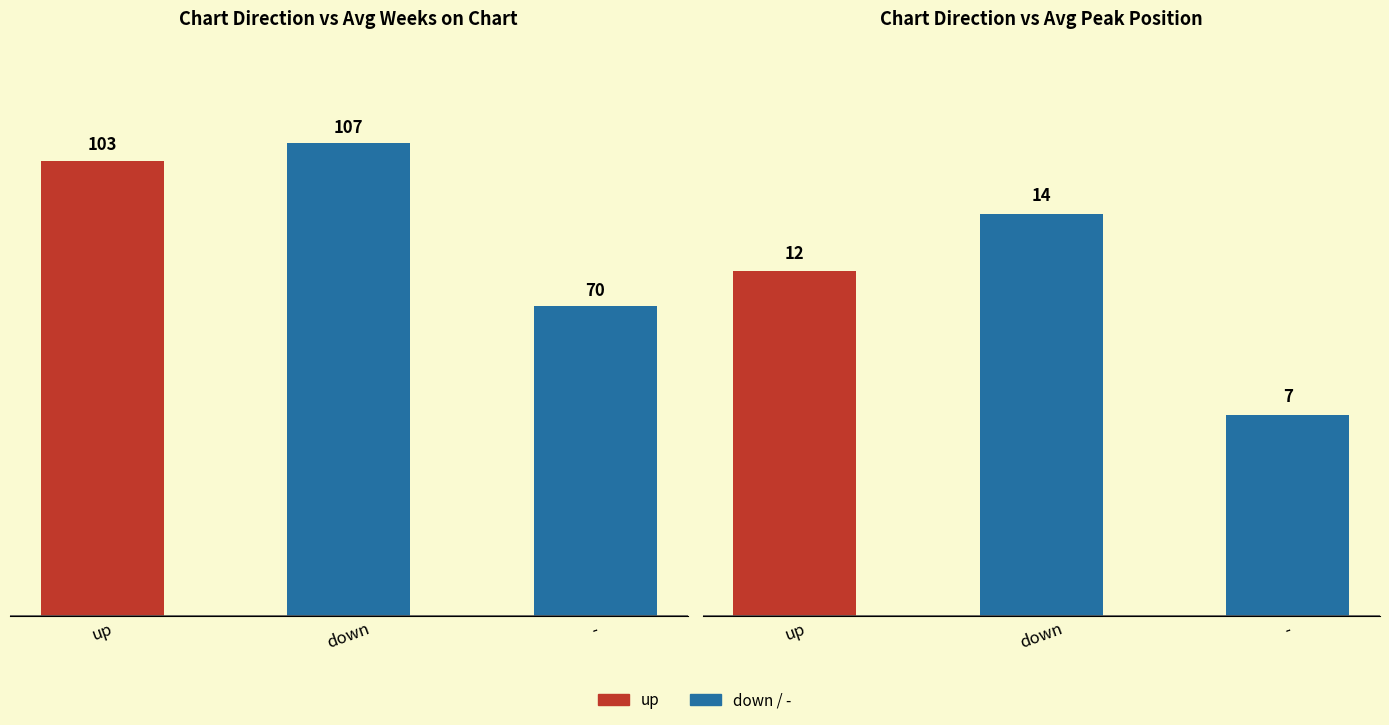

What is the average value of the Avg Peak Position series?

11